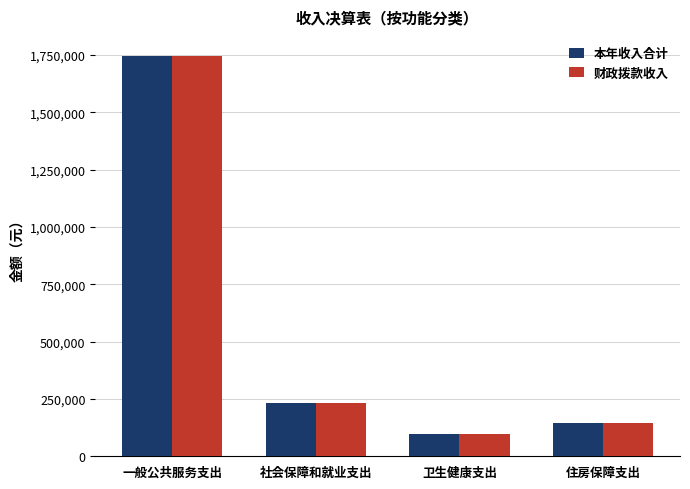

Is it true that 本年收入合计 equals 234207.4 at 社会保障和就业支出?

True